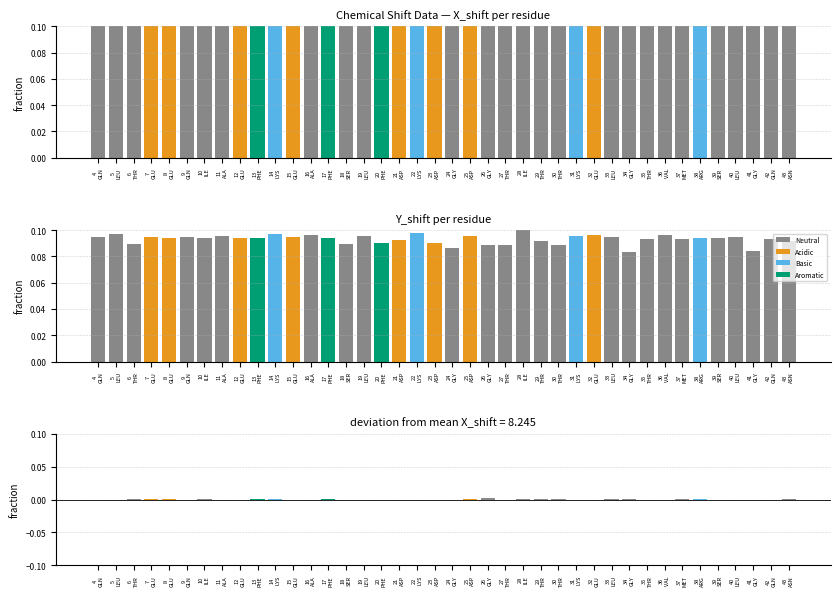

What is the difference between the highest and lowest values at 26
GLY?

0.8